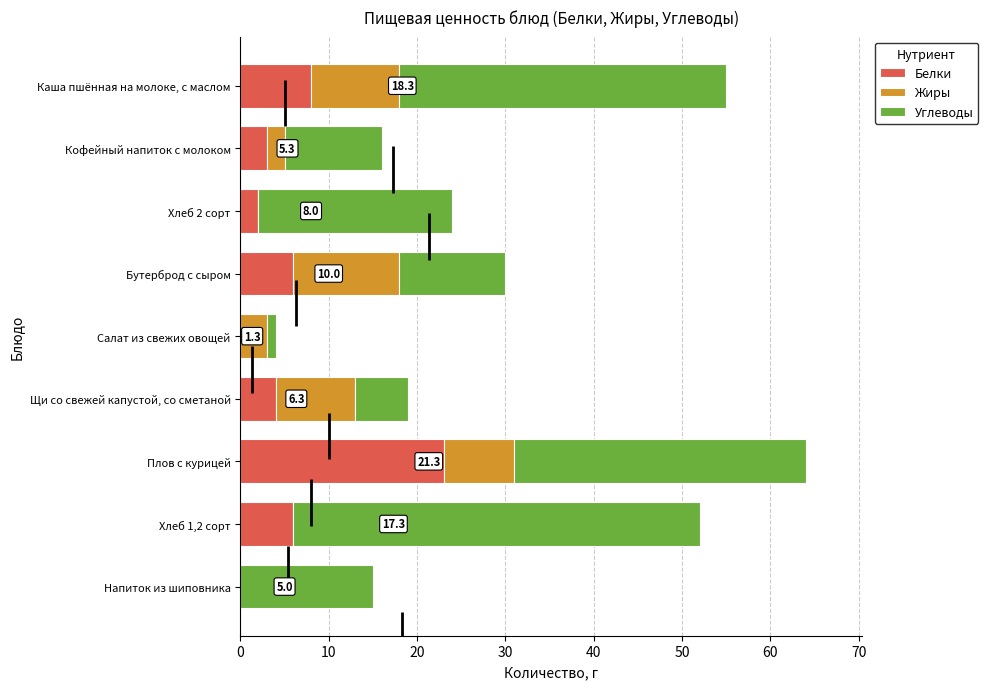

The value of Белки at Хлеб 2 сорт is 2. True or false?

True